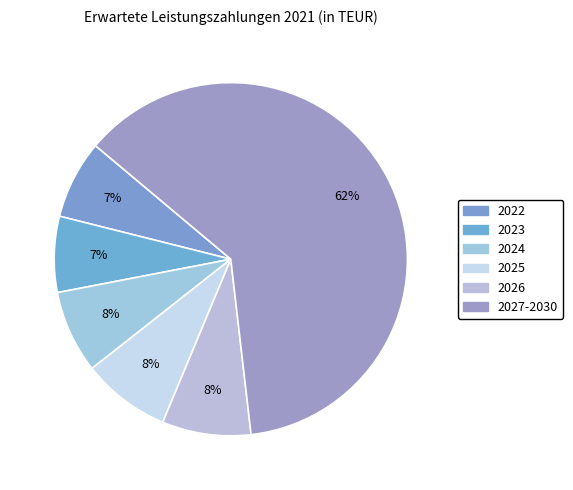

What percentage is NOT represented by 2023?

93.1%